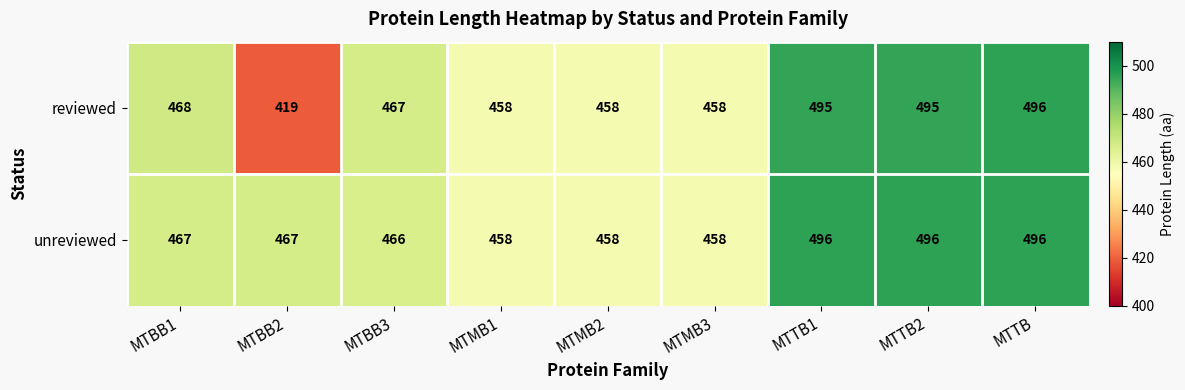

Which series has the largest range (max minus min)?

reviewed